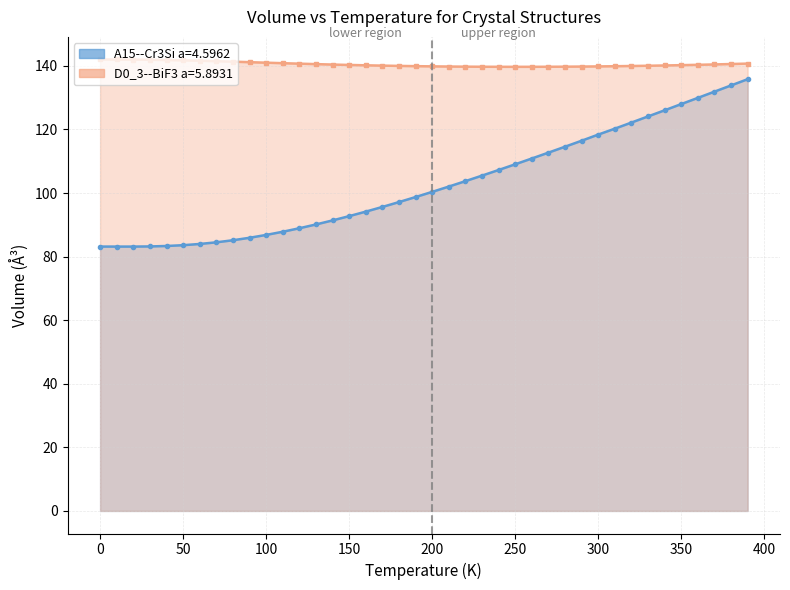

True or false: D0_3--BiF3 a=5.8931 and A15--Cr3Si a=4.5962 cross at least once.

False